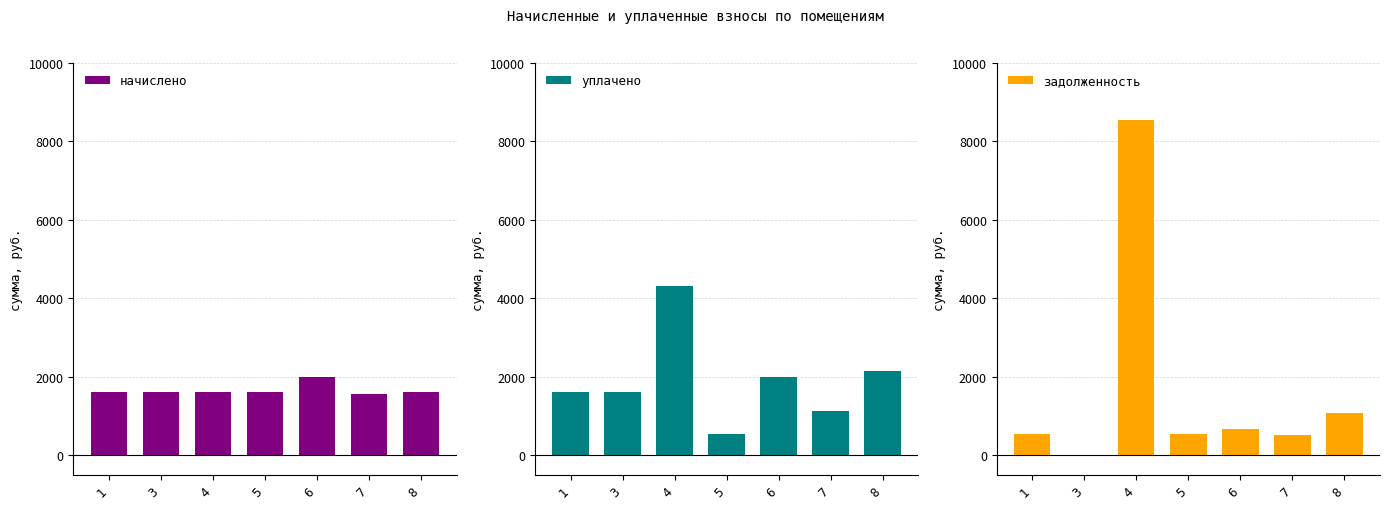

Is the value of задолженность at 6 greater than the value of уплачено at 8?

No